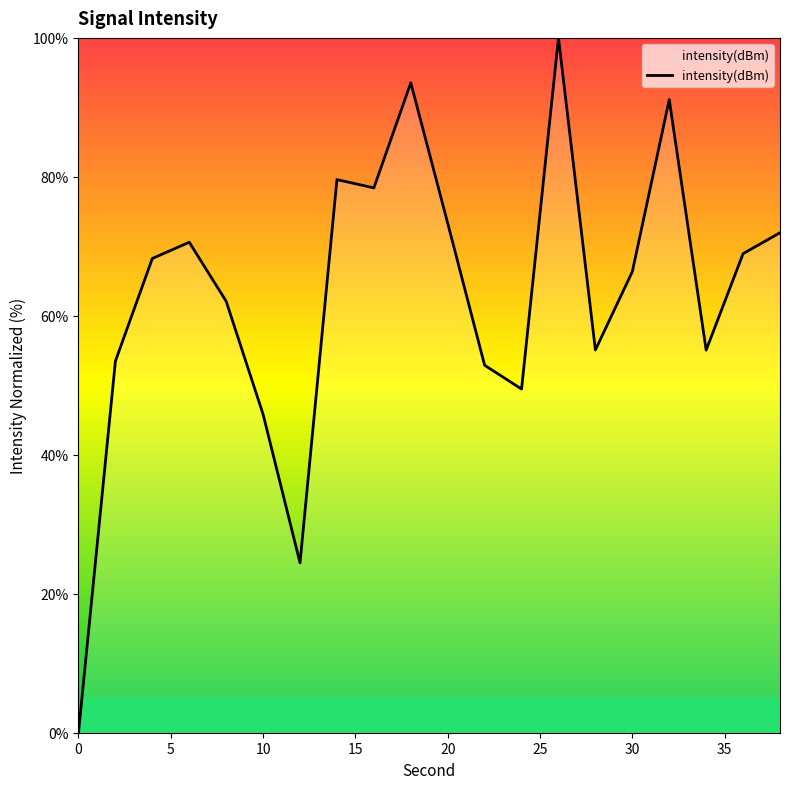

How many values are above zero?

19